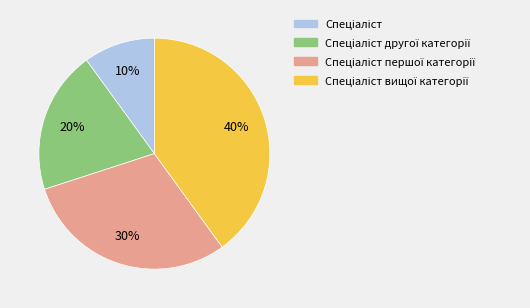

To the nearest percent, what is the difference between the largest and smallest slice percentages?

30%